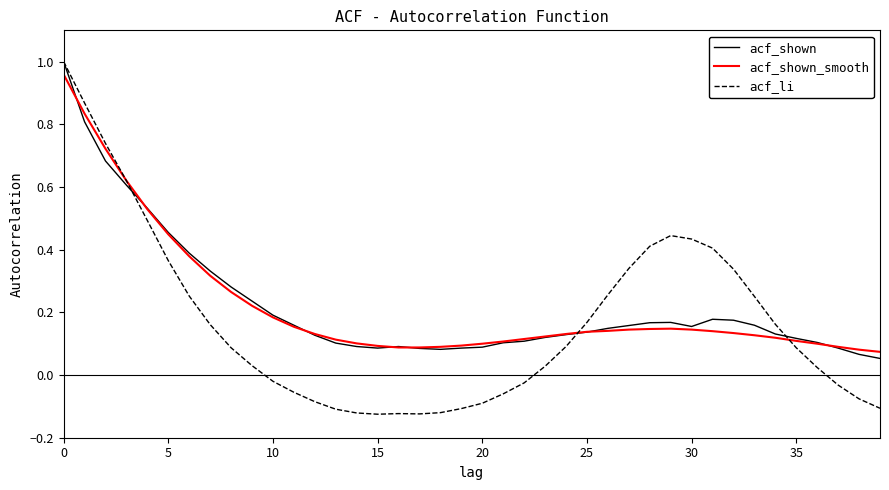

Count the number of categories in the chart.

40